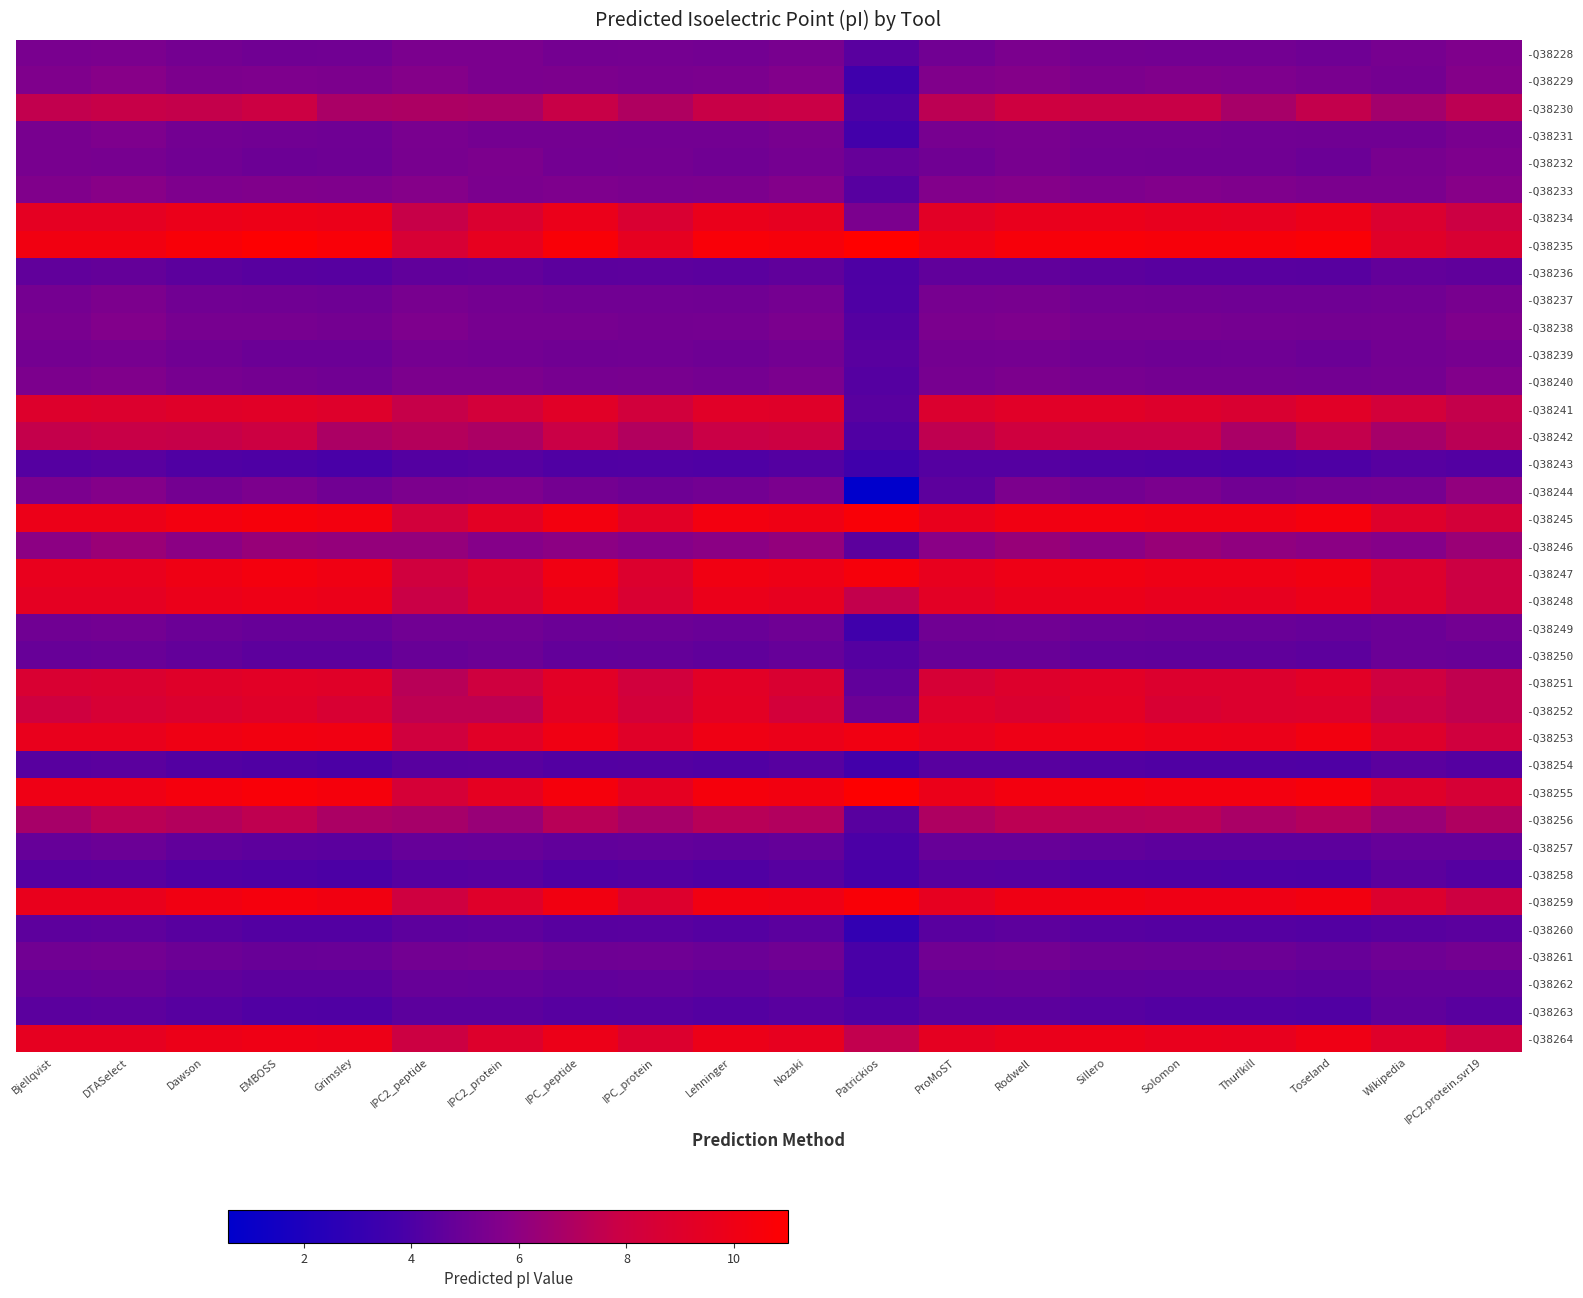

At which category is the sum across all series the highest?

Rodwell